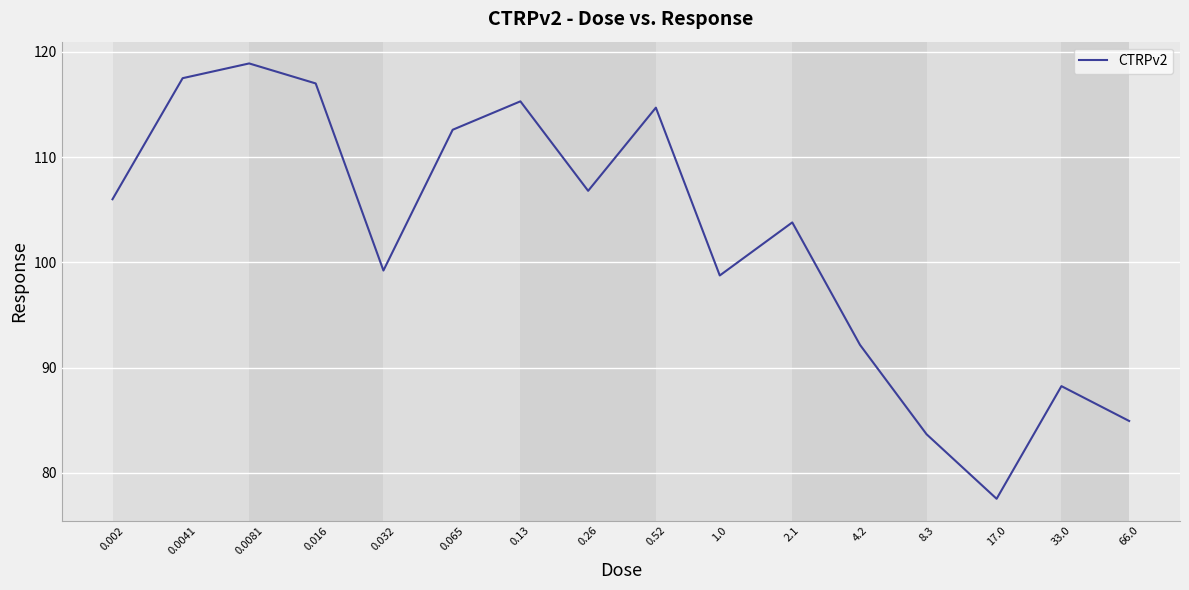

Count the number of categories in the chart.

16